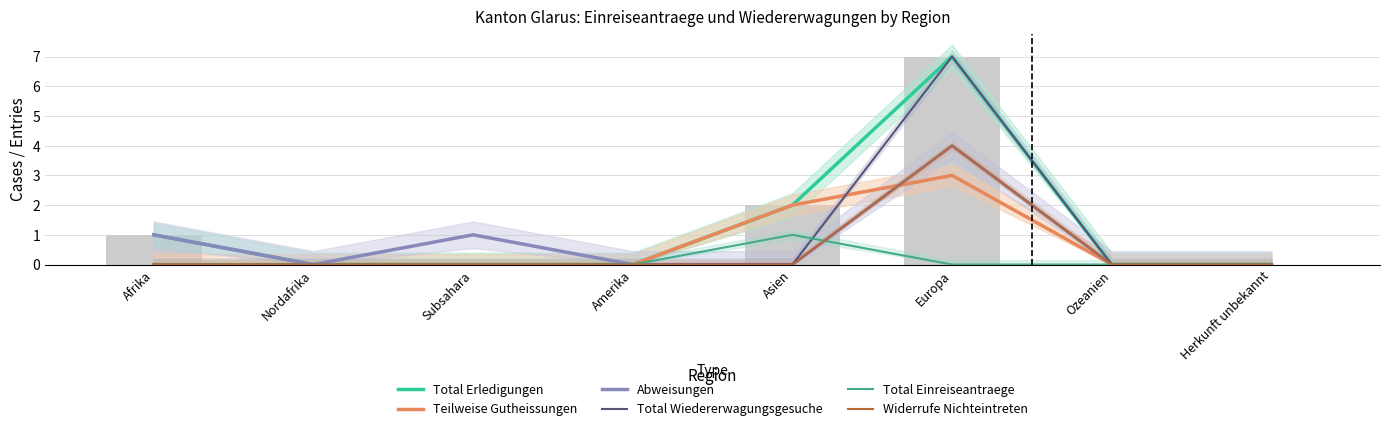

What is the label of the 8th bar from the right?

Afrika